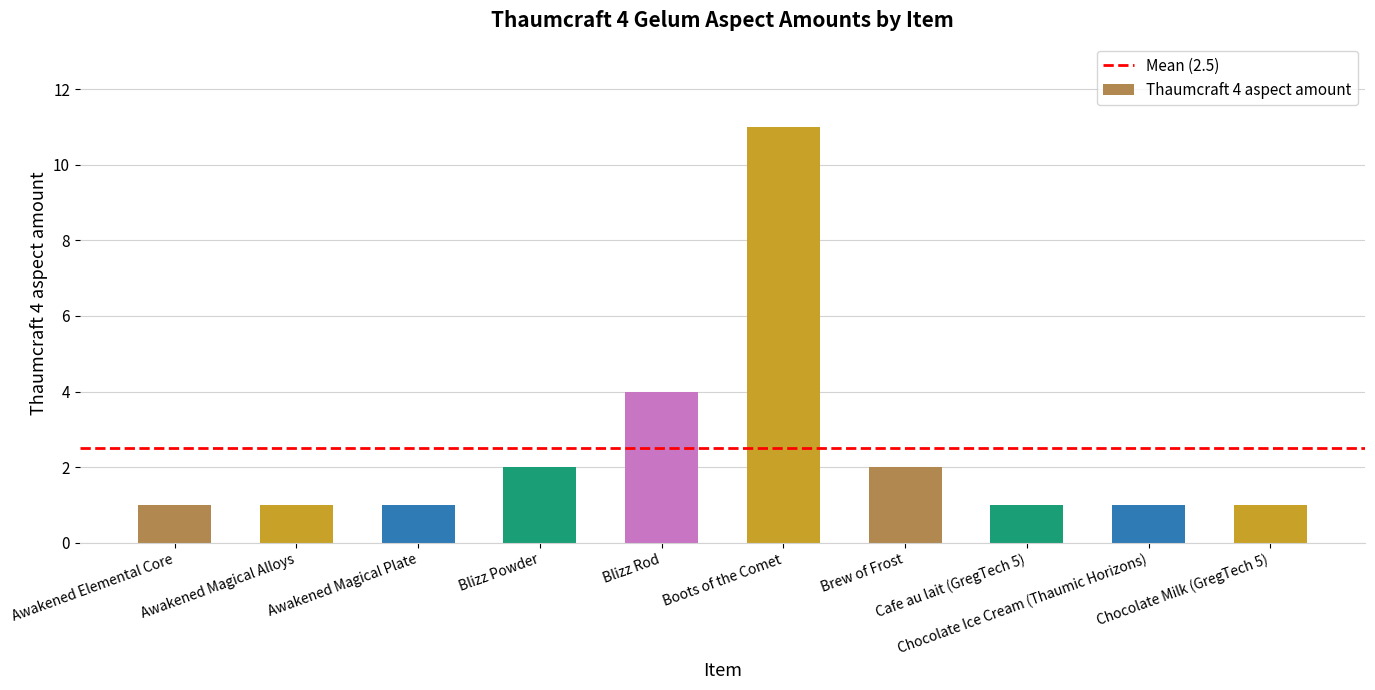

Is it true that the value at Blizz Powder is 2?

True